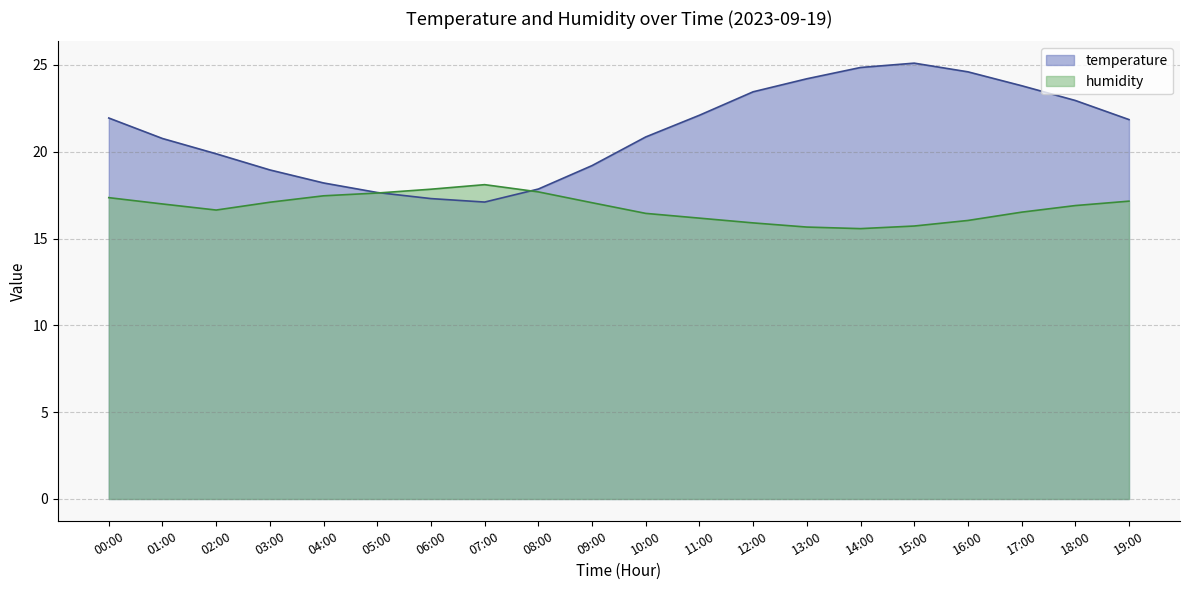

Rank the categories by humidity value from highest to lowest.

07:00, 06:00, 08:00, 05:00, 04:00, 00:00, 19:00, 03:00, 09:00, 01:00, 18:00, 02:00, 17:00, 10:00, 11:00, 16:00, 12:00, 15:00, 13:00, 14:00